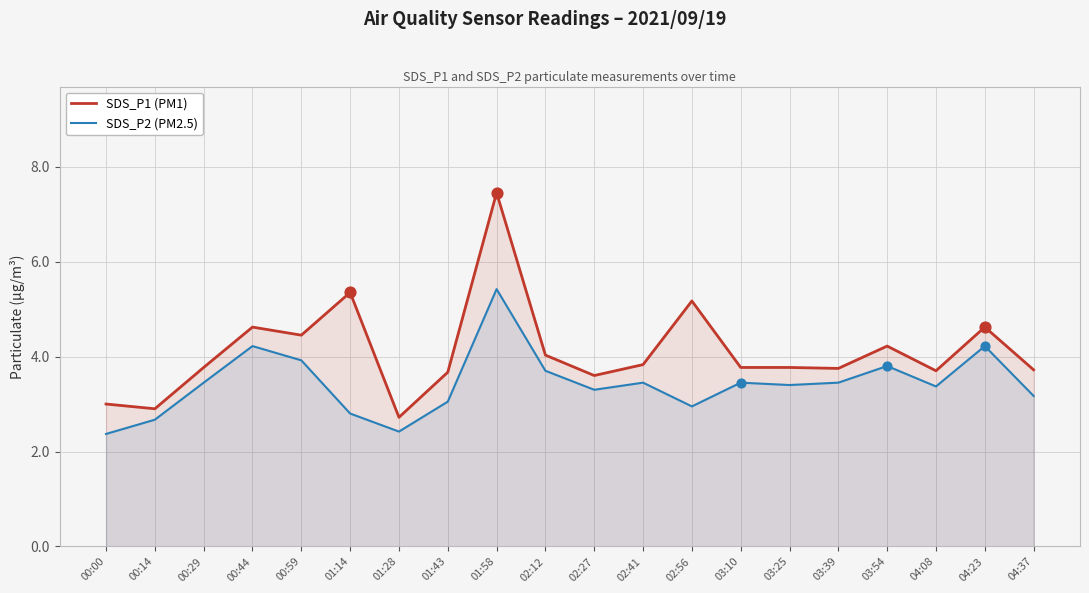

Is the value of SDS_P2 (PM2.5) at 04:37 greater than the value of SDS_P1 (PM1) at 04:23?

No